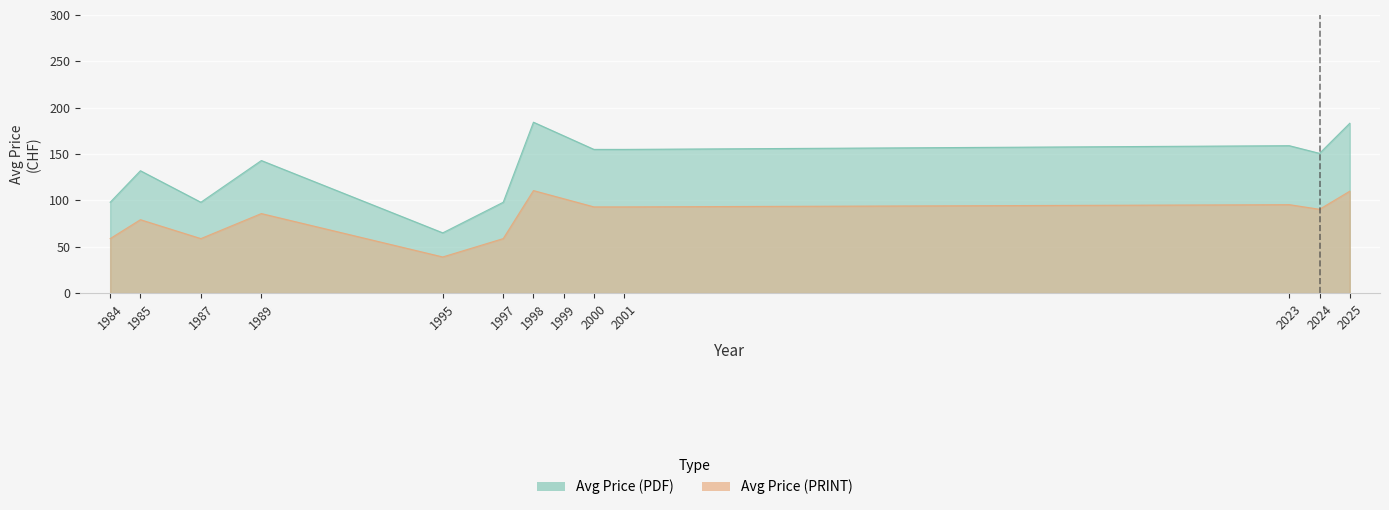

At which category does Avg Price (PRINT) reach its first local valley?

1987